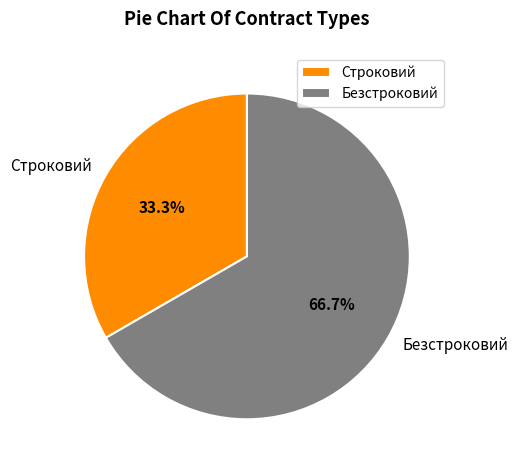

Combined, what portion of the pie is Безстроковий and Строковий?

100.0%